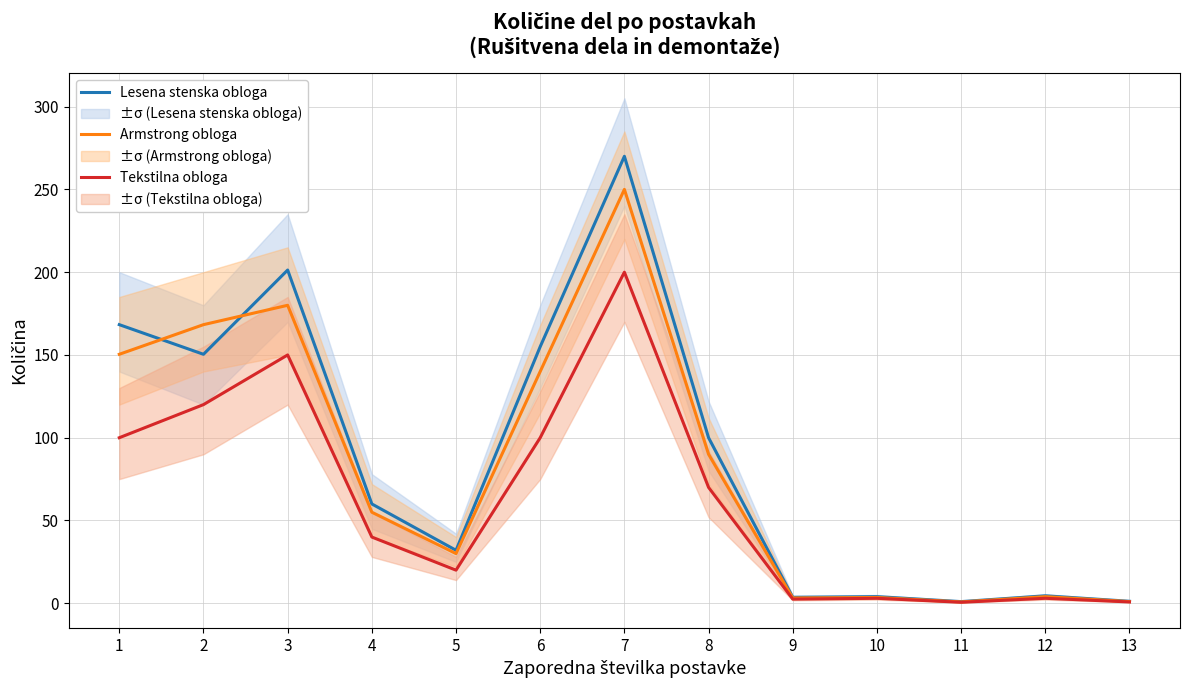

At which label is Lesena stenska obloga closest to 135?

2